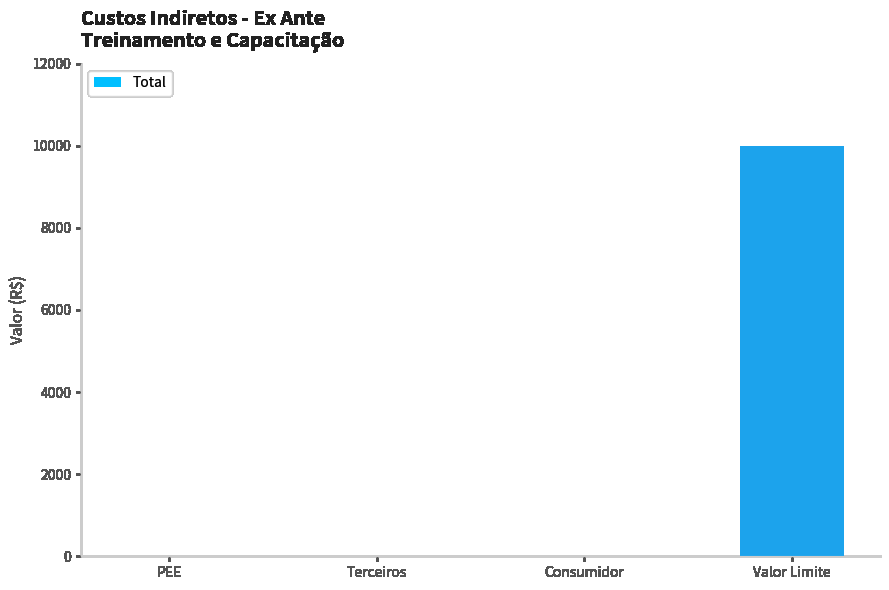

Between PEE and Valor Limite, which is larger?

Valor Limite